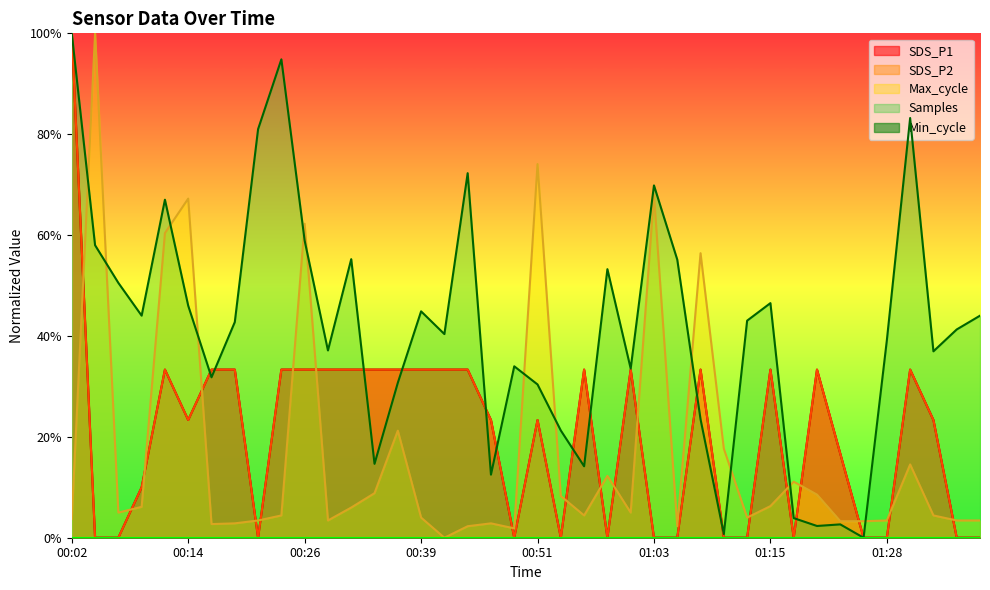

What is the difference between the maximum and second lowest values in the SDS_P2 series?

1.0